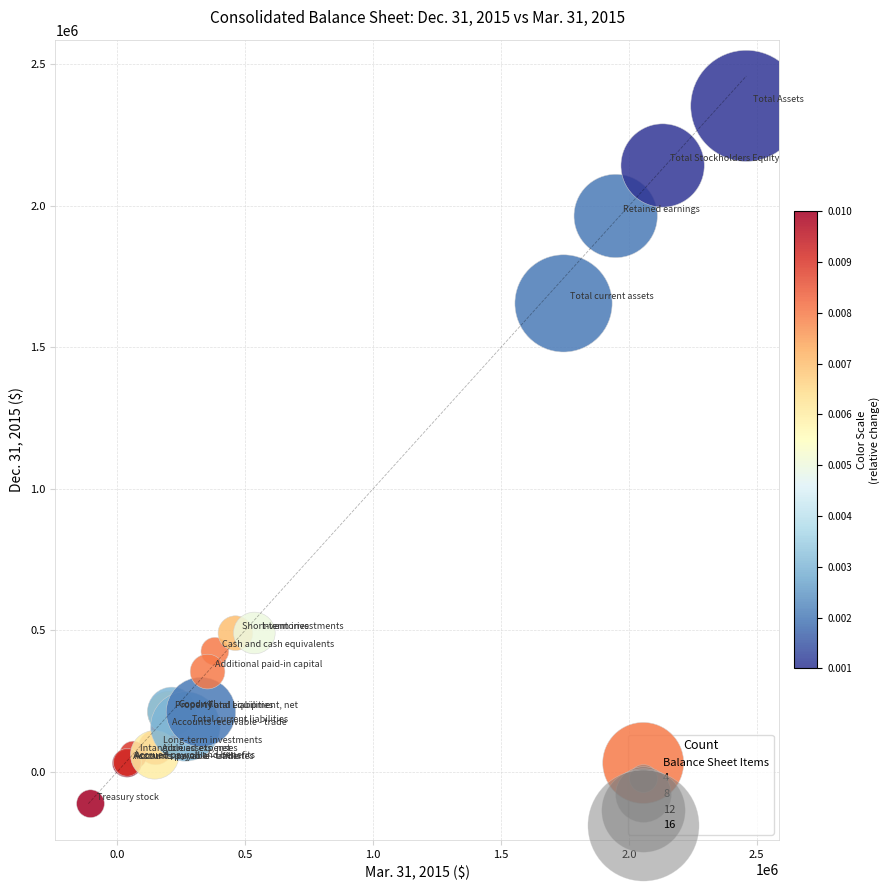

What Y value in the scatter plot is closest to 1120244?

1655371